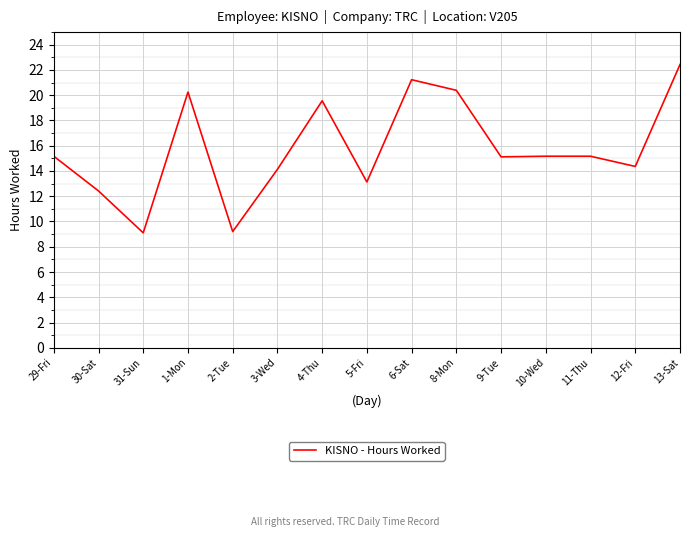

What is the change in value from 31-Sun to 13-Sat?

+13.3